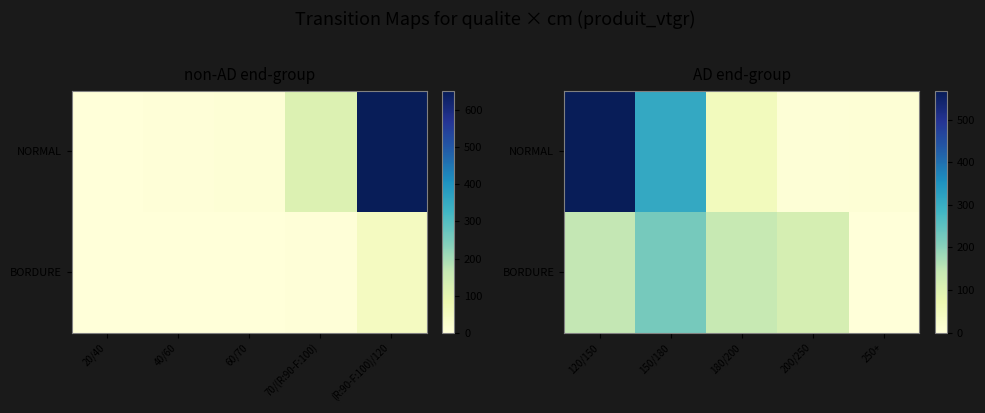

What is the highest value of the BORDURE series?

223.0